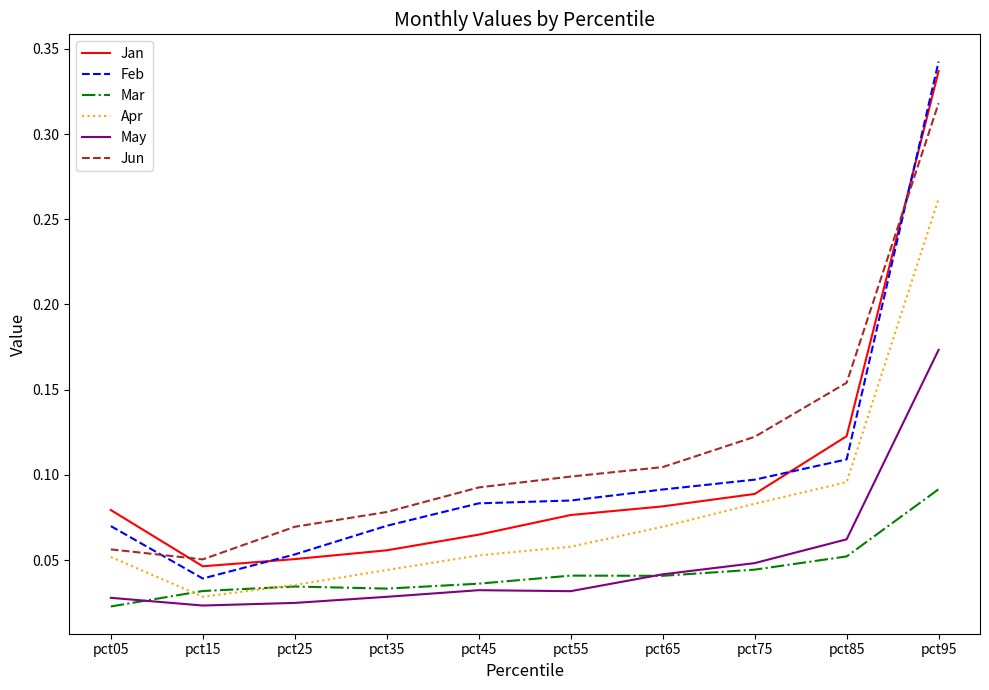

Which series has the largest total across all categories?

Jun